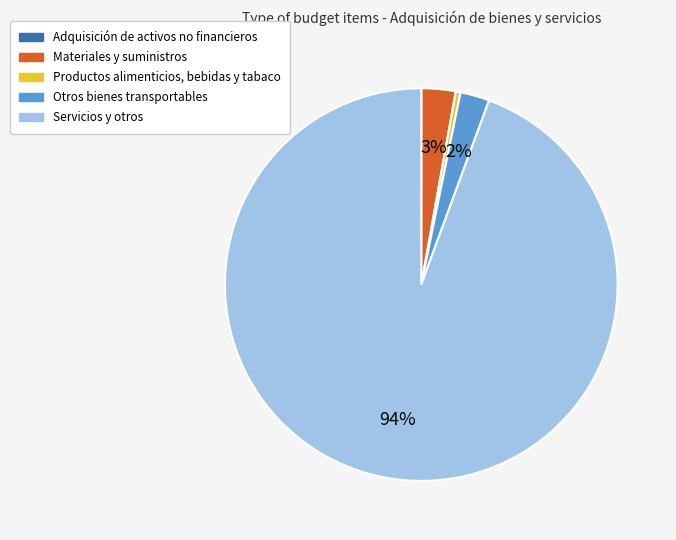

Which has a higher value, Servicios y otros or Otros bienes transportables?

Servicios y otros